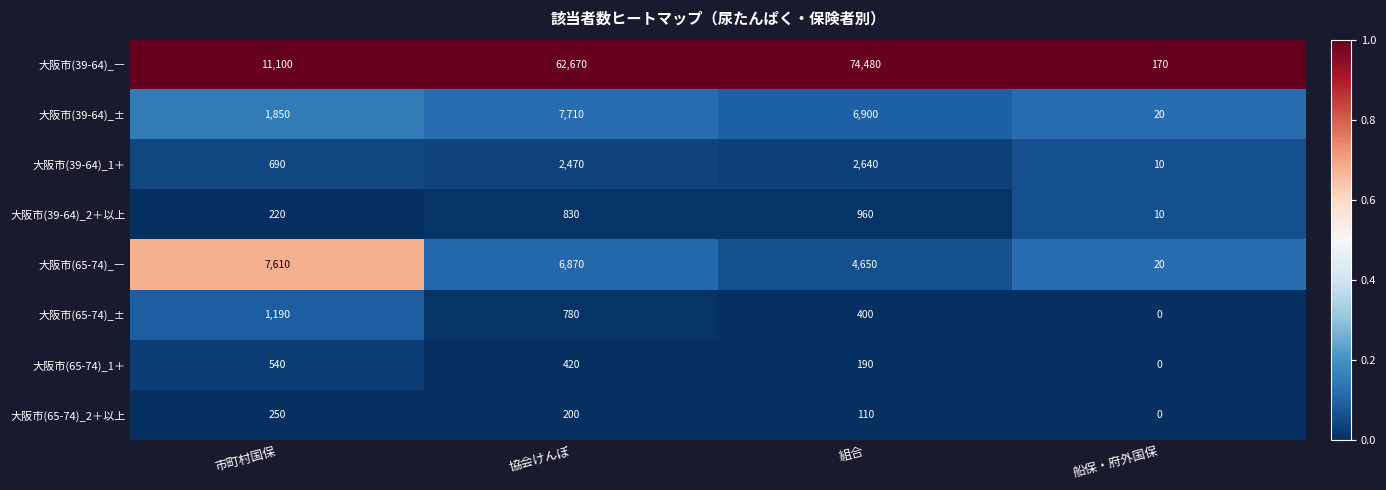

Between 協会けんぽ and 船保・府外国保, which series saw the biggest shift?

大阪市(39-64)_―